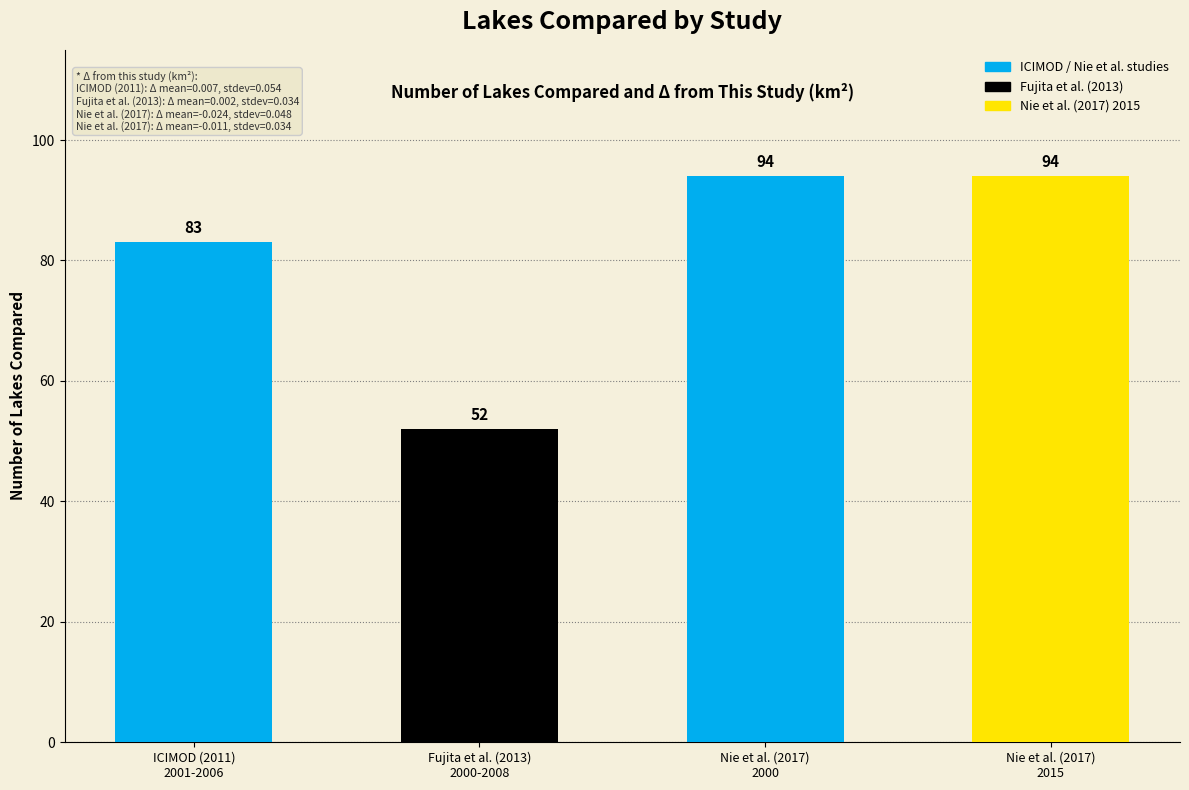

Are the bars horizontal?

No